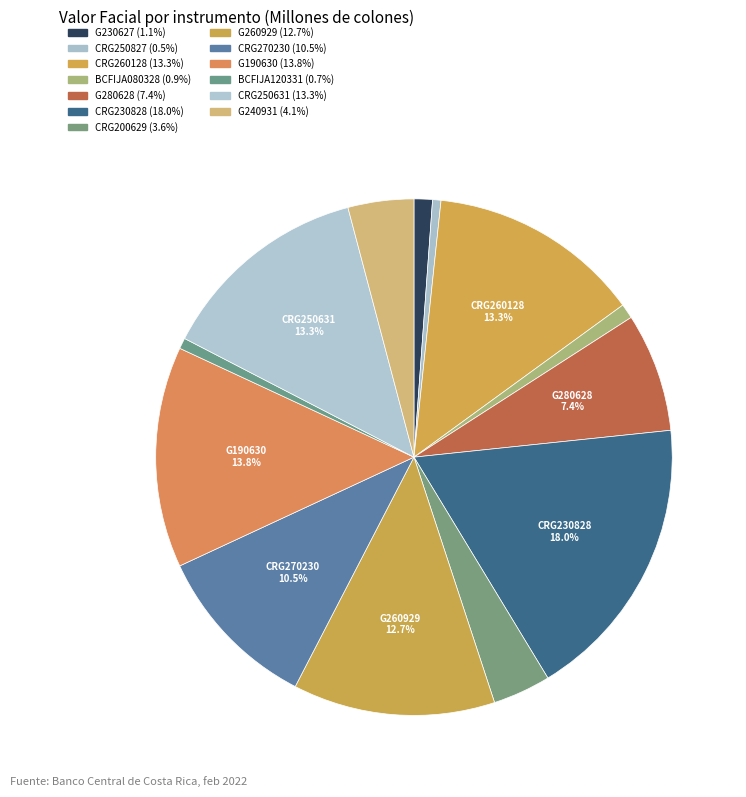

Rank the categories by value from highest to lowest.

CRG230828, G190630, CRG260128, CRG250631, G260929, CRG270230, G280628, G240931, CRG200629, G230627, BCFIJA080328, BCFIJA120331, CRG250827